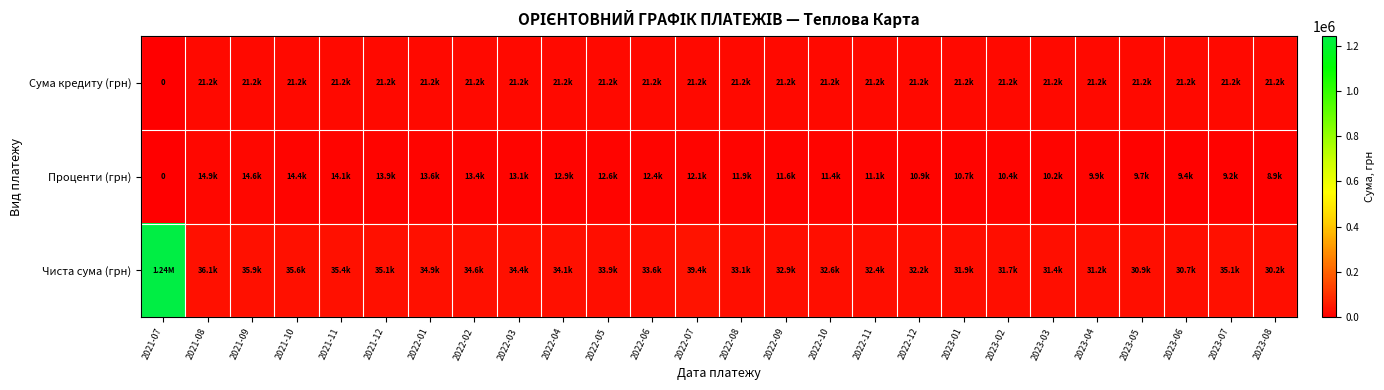

The value of Чиста сума (грн) at 2022-08 is 50511.7. True or false?

False